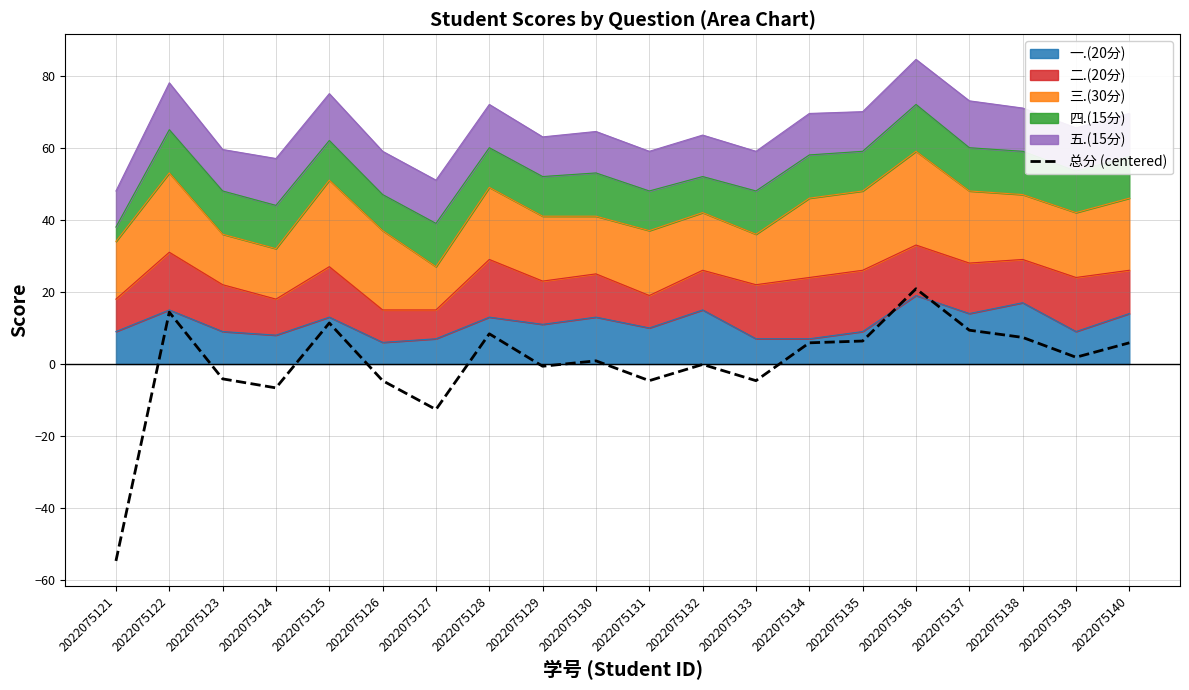

Which category has the lowest value across all series?

2022075121